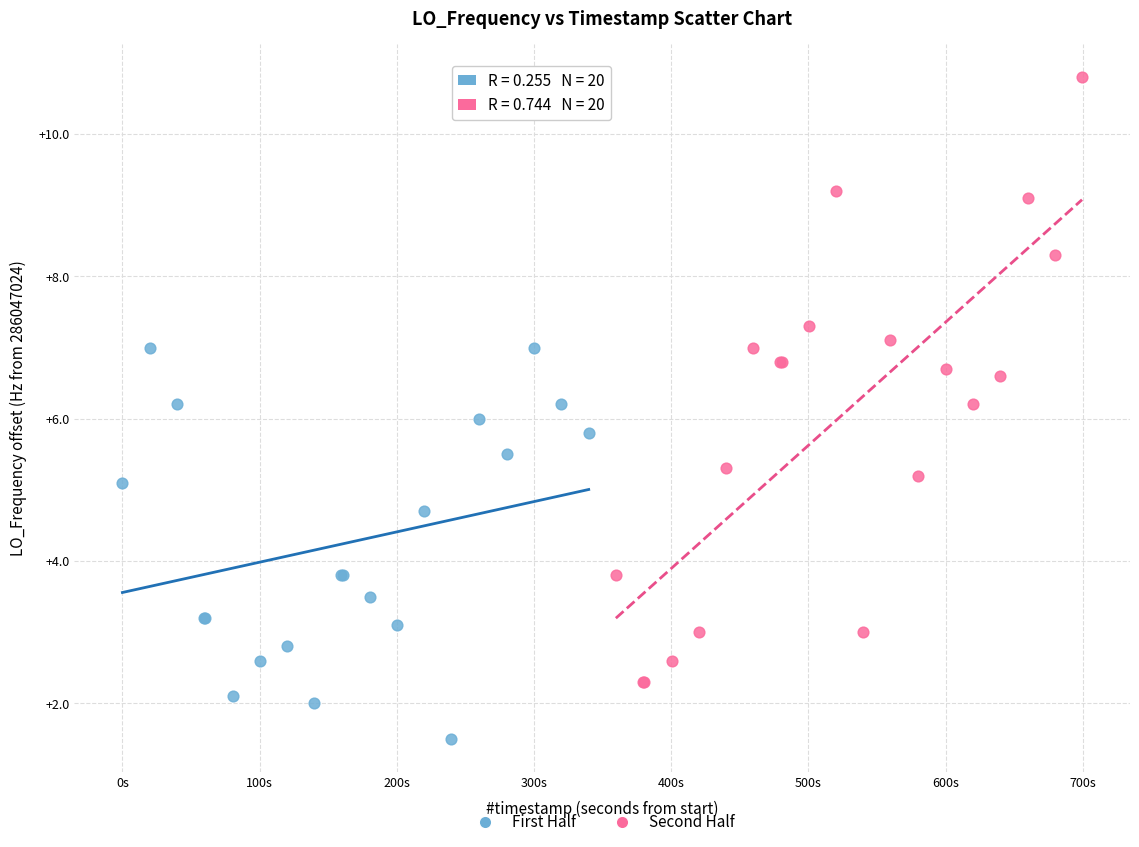

Which series reaches the maximum Y coordinate?

Second Half